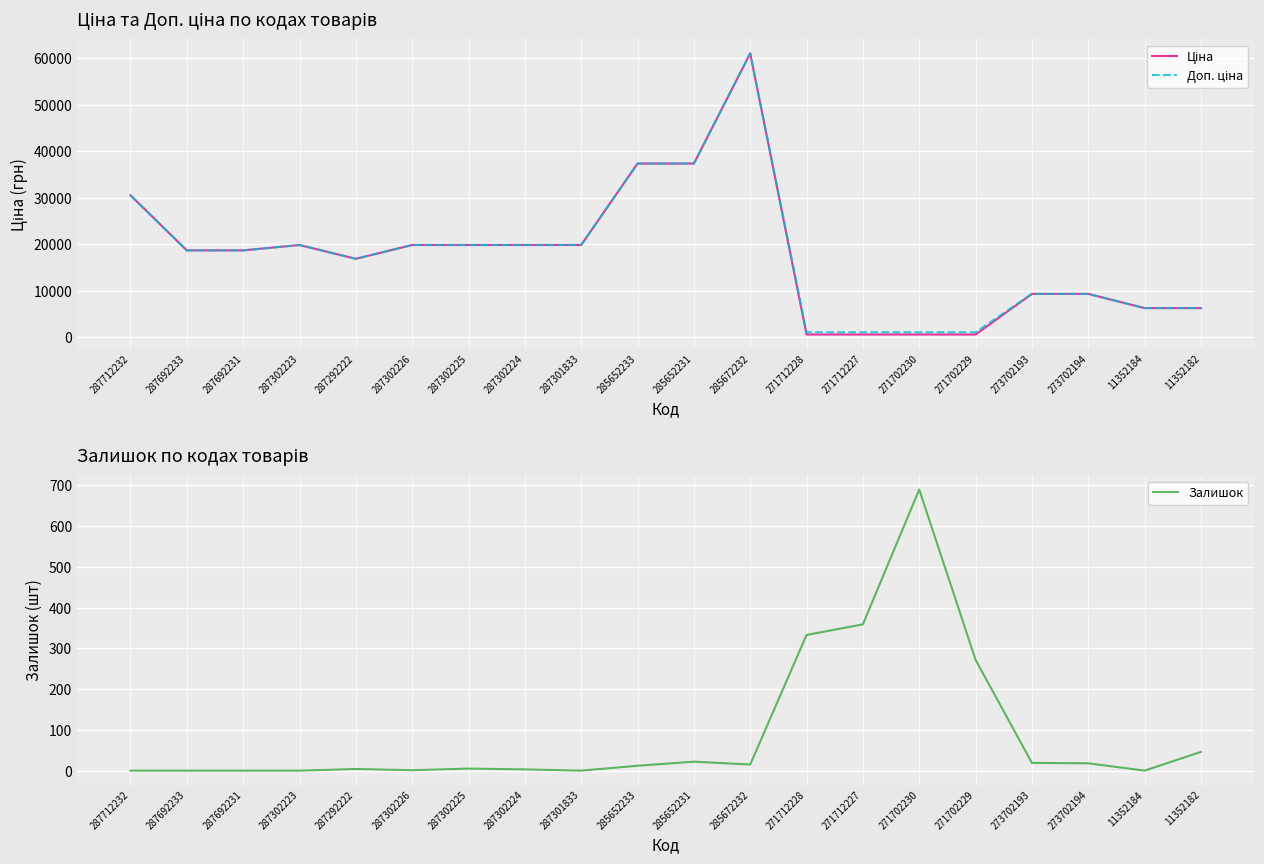

Reading left to right, transcribe all the data shown in this chart.

Ціна: 287712232=30512.3	287692233=18671.5	287692231=18671.5	287302223=19831.1	287292222=16863.2	287302226=19831.1	287302225=19831.1	287302224=19831.1	287301833=19831.1	285652233=37343.0	285652231=37343.0	285672232=61024.7	271712228=586.0	271712227=586.0	271702230=586.0	271702229=586.0	273702193=9321.4	273702194=9321.4	11352184=6266.7	11352182=6266.7
Доп. ціна: 287712232=30512.3	287692233=18671.5	287692231=18671.5	287302223=19831.1	287292222=16863.2	287302226=19831.1	287302225=19831.1	287302224=19831.1	287301833=19831.1	285652233=37343.0	285652231=37343.0	285672232=61024.7	271712228=1074.5	271712227=1074.5	271702230=1074.5	271702229=1074.5	273702193=9321.4	273702194=9321.4	11352184=6266.7	11352182=6266.7
Залишок: 287712232=0.0	287692233=0.0	287692231=0.0	287302223=0.0	287292222=4.0	287302226=1.0	287302225=5.0	287302224=3.0	287301833=0.0	285652233=12.0	285652231=22.0	285672232=15.0	271712228=333.0	271712227=359.0	271702230=690.0	271702229=272.0	273702193=19.0	273702194=18.0	11352184=0.0	11352182=46.0